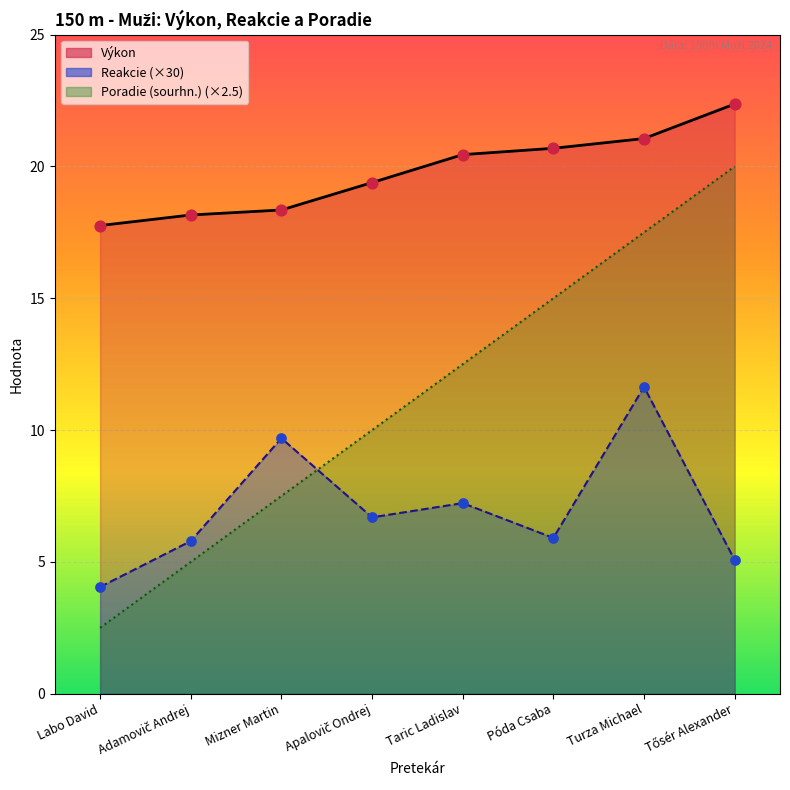

What is the total value across all series at Apalovič Ondrej?

36.1